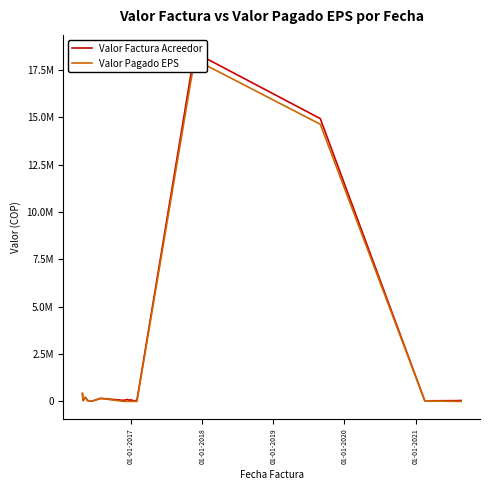

True or false: Valor Factura Acreedor has a value of 138587 at 11.

False